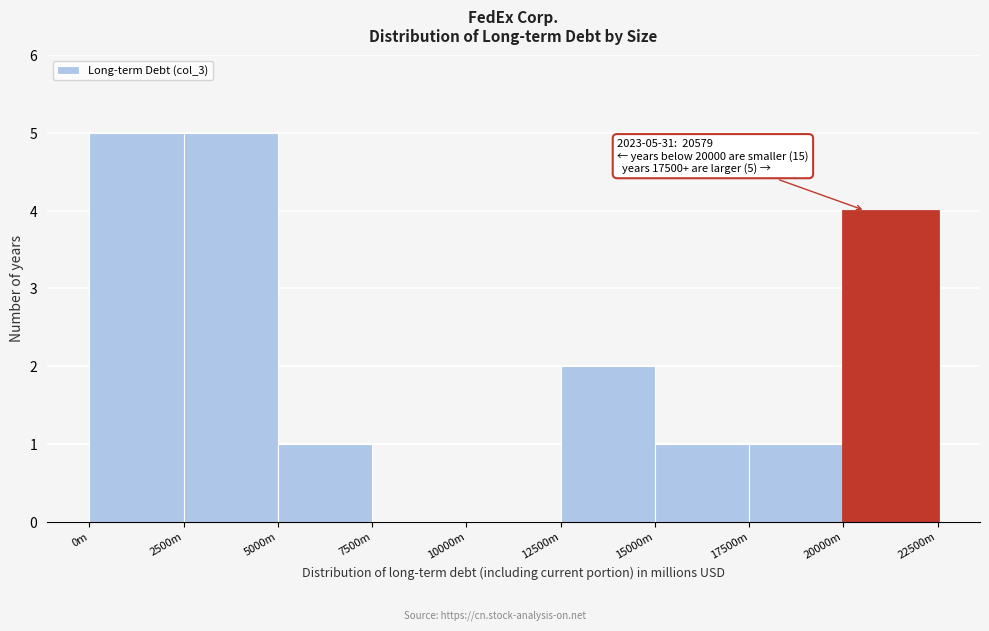

Reading left to right, list all the values displayed in this chart.

0m=5	2500m=5	5000m=1	7500m=0	10000m=0	12500m=2	15000m=1	17500m=1	20000m=4